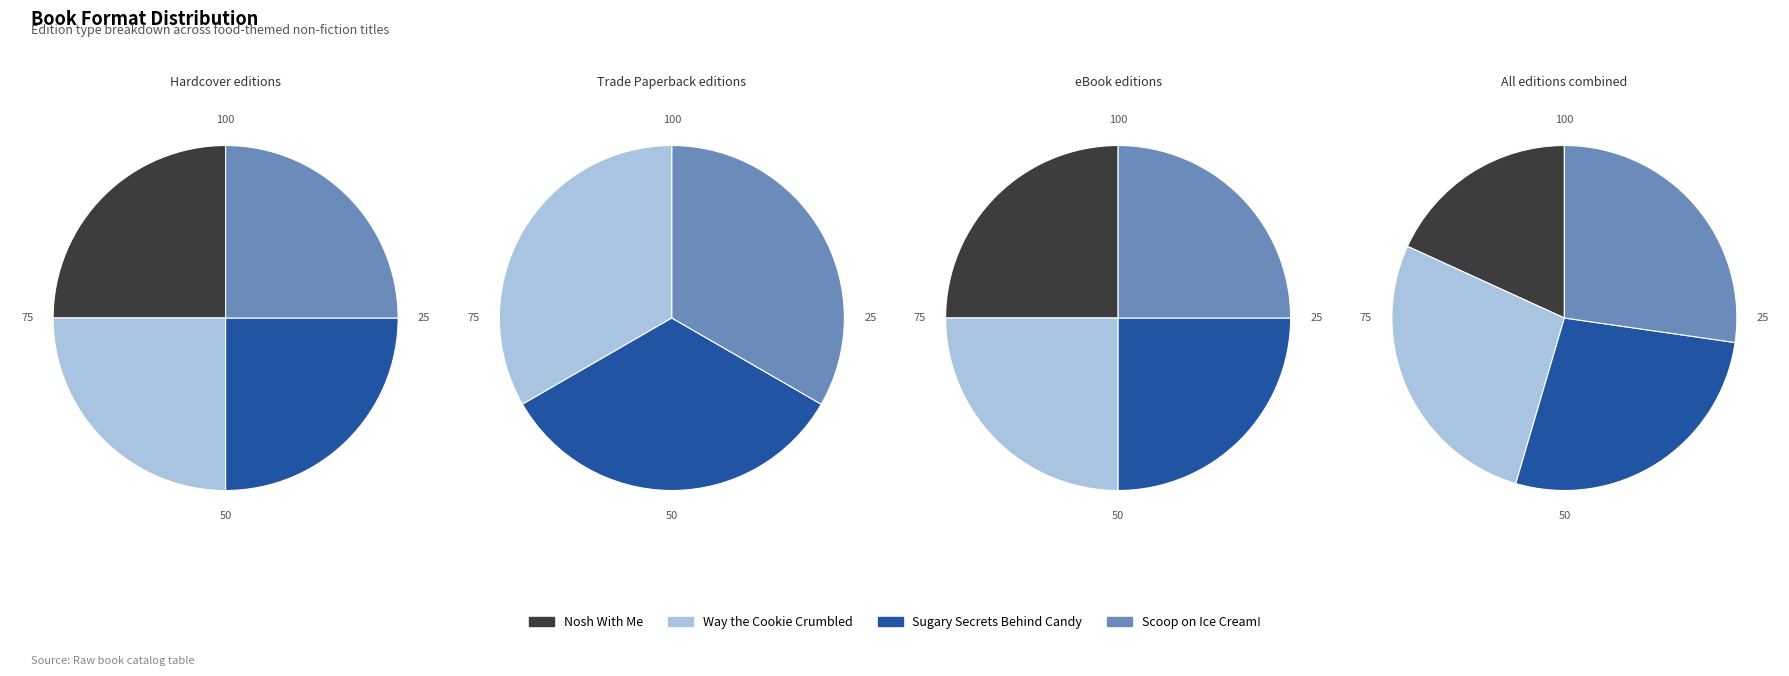

Is there any slice that represents more than half of the pie?

No